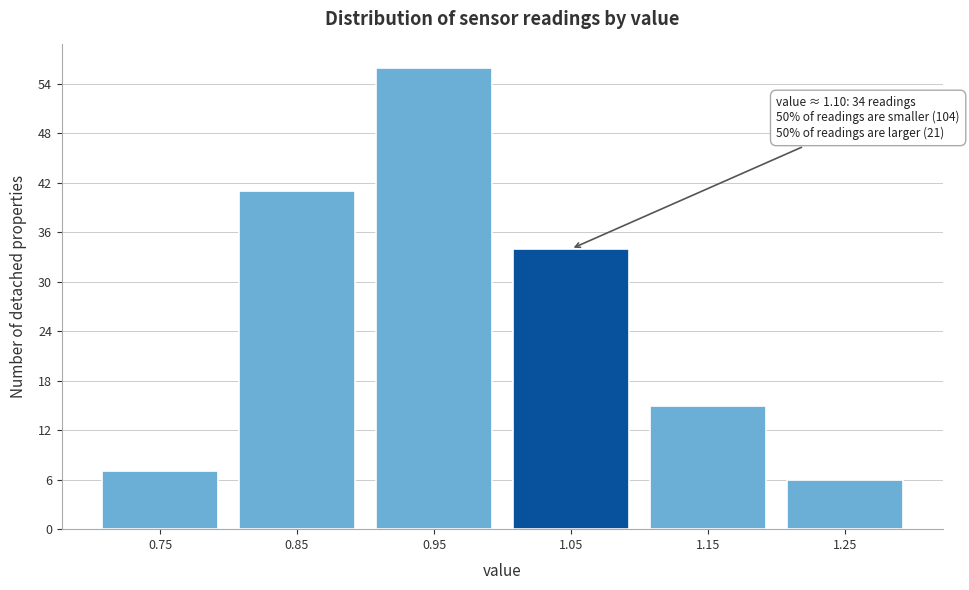

Reading left to right, extract all data points from this chart.

0.75=7	0.85=41	0.95=56	1.05=34	1.15=15	1.25=6